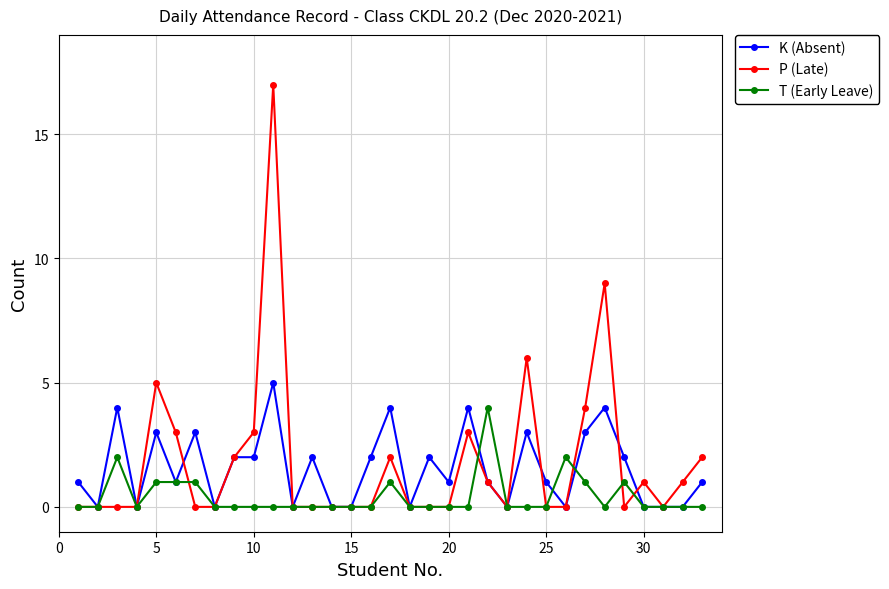

What is the value of the K (Absent) point at the 21st from the left?

4